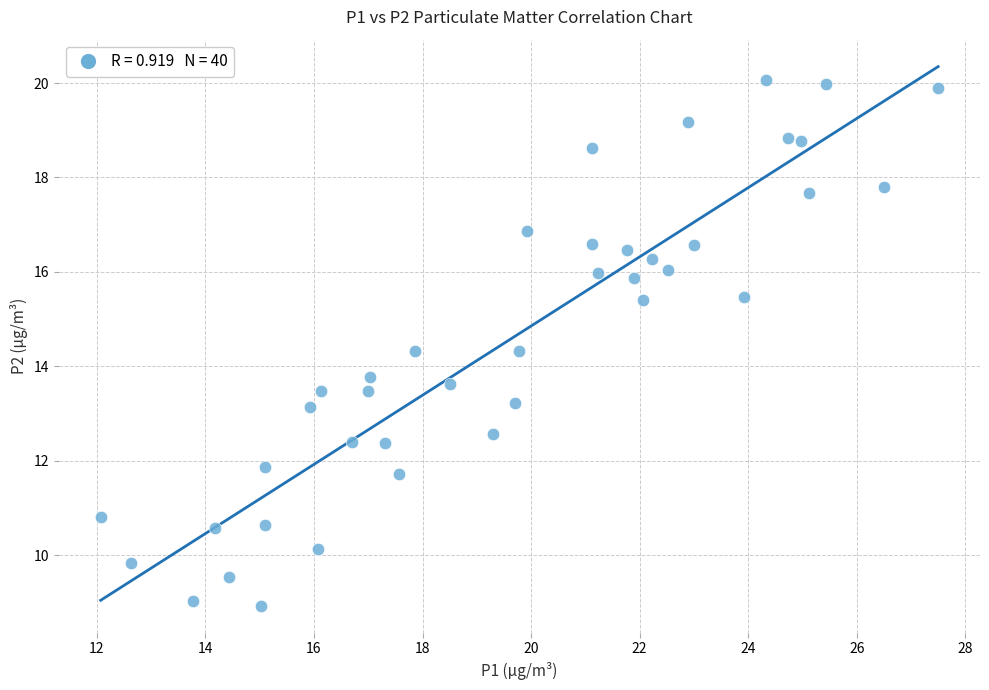

What is the range of X values (max minus min)?

15.4